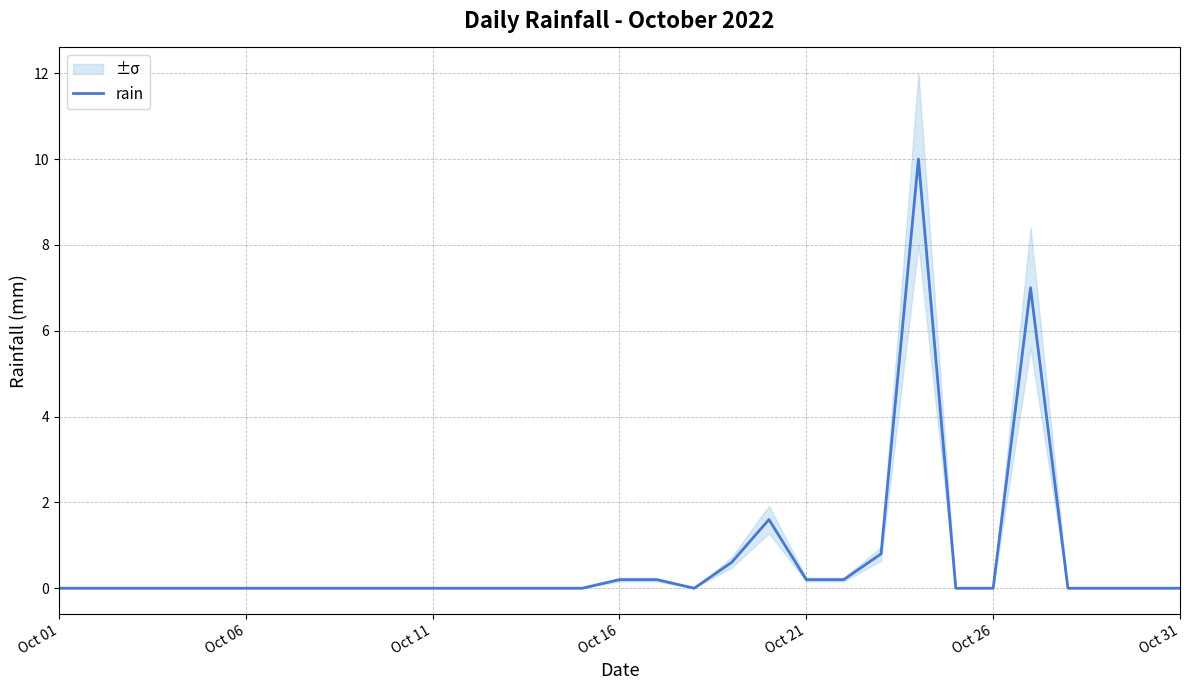

What is the average value?

0.7